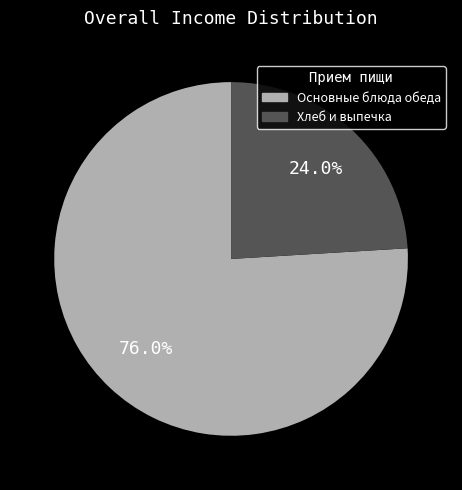

Is there any slice that represents more than half of the pie?

Yes